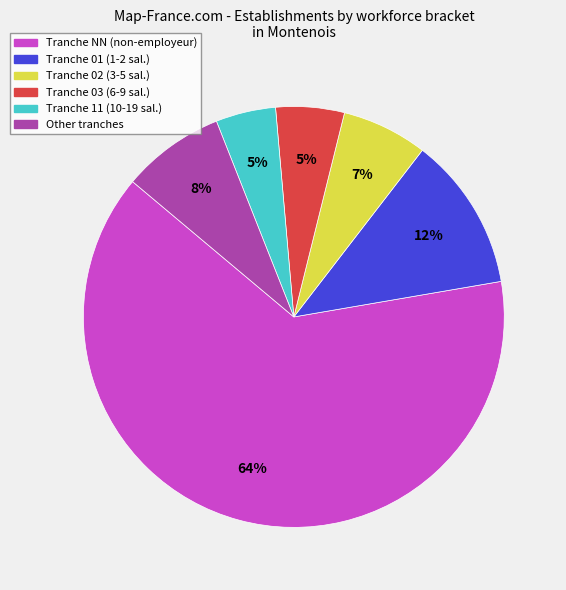

Between Tranche NN (non-employeur) and Tranche 11 (10-19 sal.), which is larger?

Tranche NN (non-employeur)